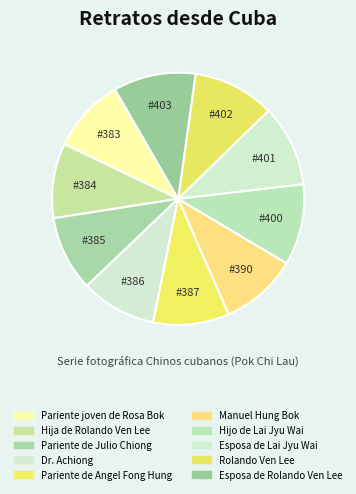

Rank the categories by value from highest to lowest.

Esposa de Rolando Ven Lee, Rolando Ven Lee, Esposa de Lai Jyu Wai, Hijo de Lai Jyu Wai, Manuel Hung Bok, Pariente de Angel Fong Hung, Dr. Achiong, Pariente de Julio Chiong, Hija de Rolando Ven Lee, Pariente joven de Rosa Bok